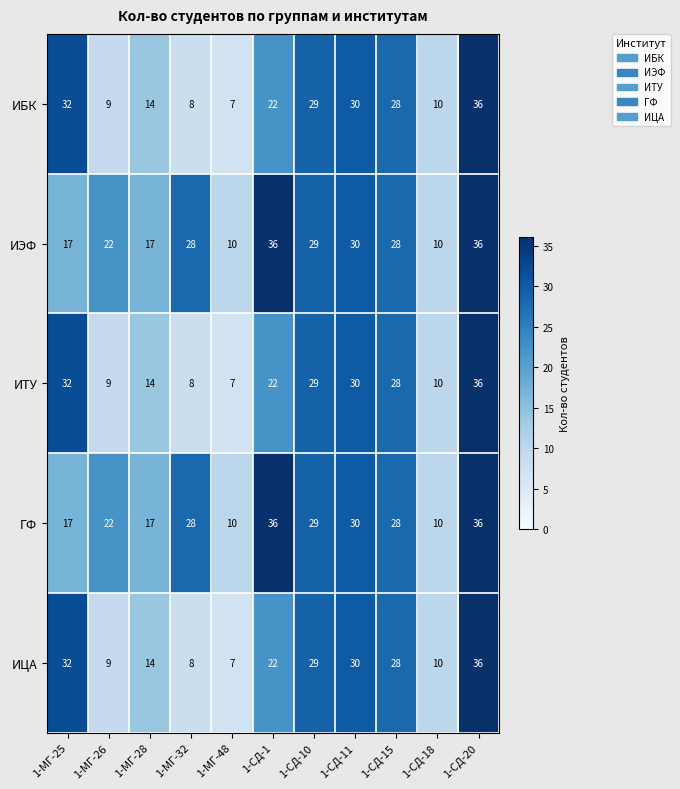

What is the spread (max minus min) of values at 1-МГ-26?

13